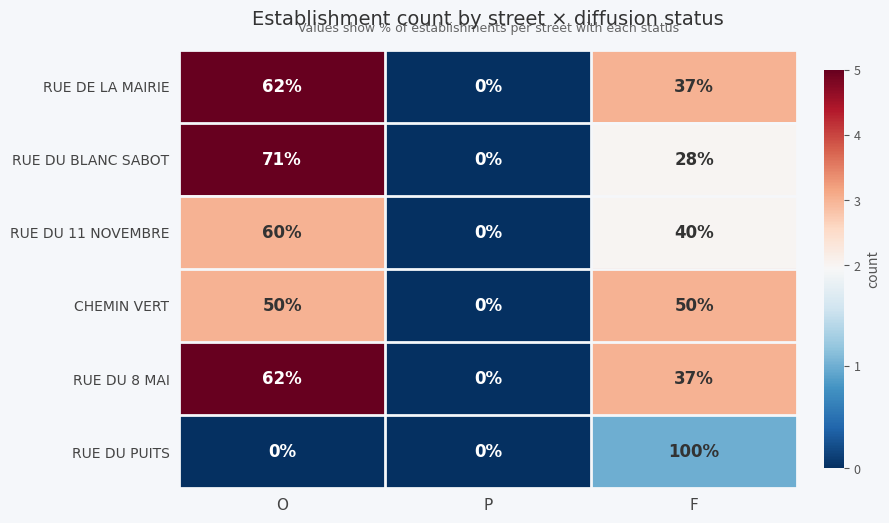

True or false: RUE DU 8 MAI has a value of 27 at P.

False